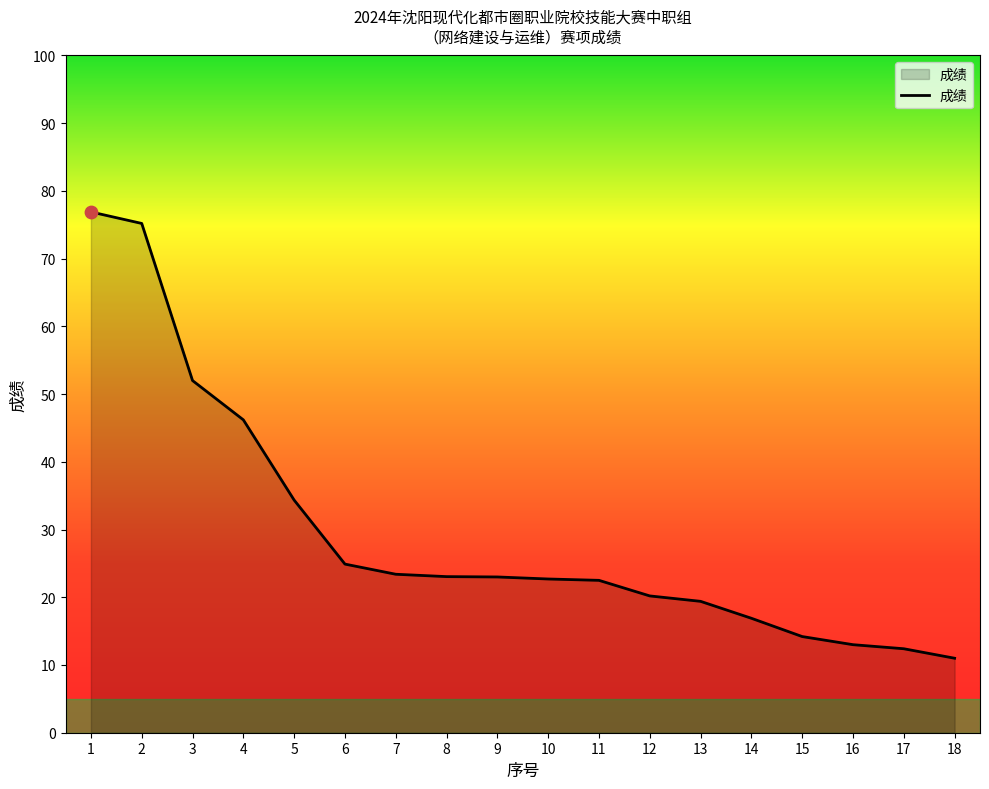

Which has a higher value, 18 or 7?

7